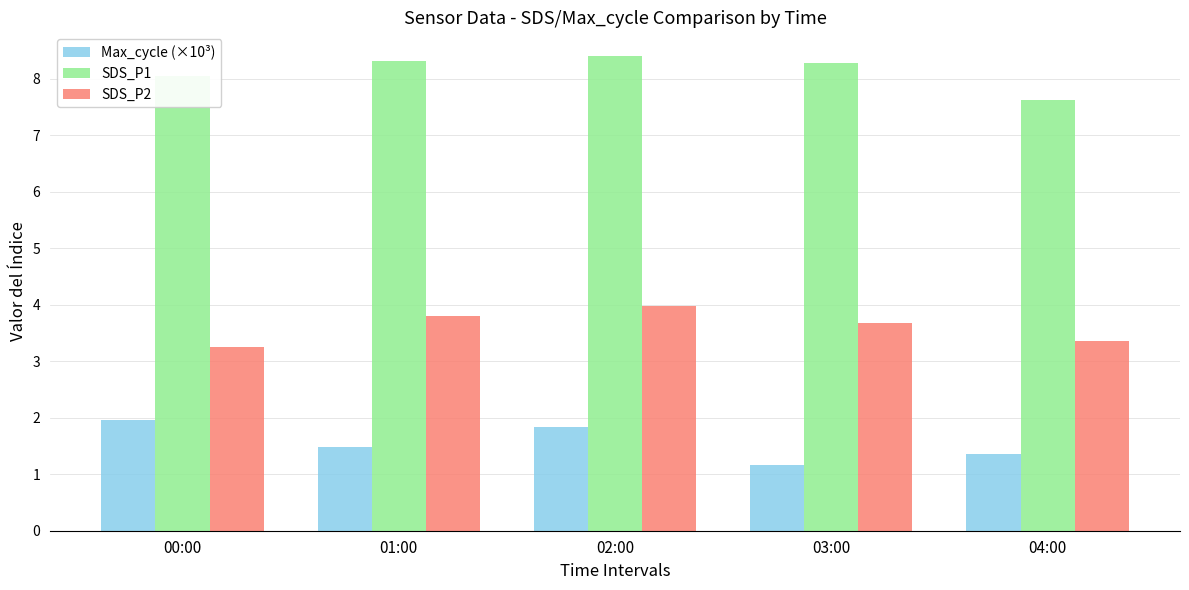

At which label does SDS_P1 reach its minimum?

04:00